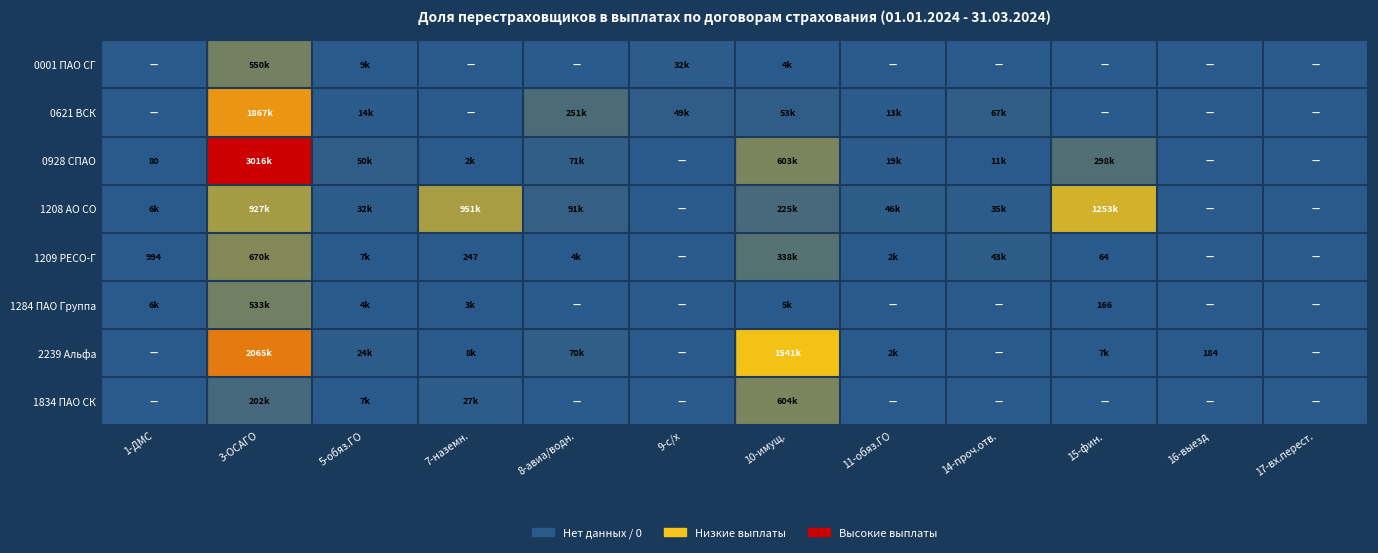

At which category does the chart reach its minimum across all series?

1-ДМС